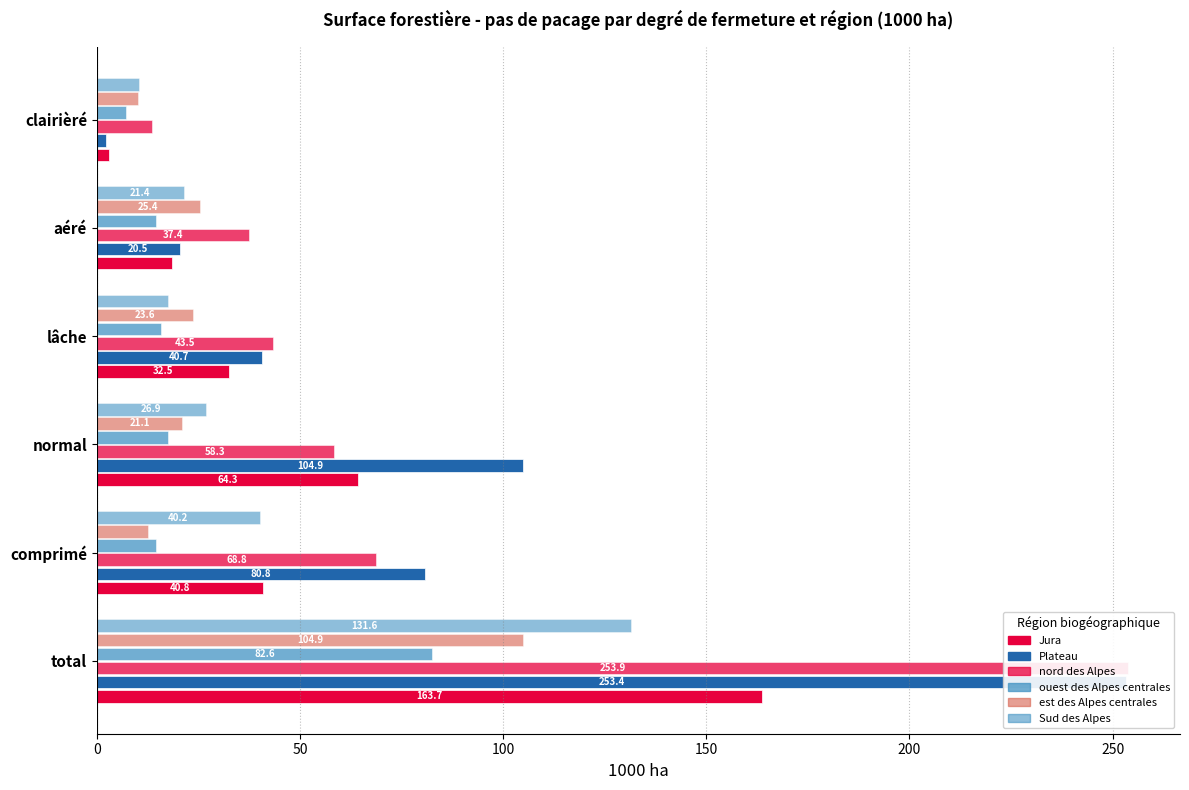

Reading right to left, transcribe all the data shown in this chart.

Jura: 2.9	18.5	32.5	64.3	40.8	163.7
Plateau: 2.2	20.5	40.7	104.9	80.8	253.4
nord des Alpes: 13.7	37.4	43.5	58.3	68.8	253.9
ouest des Alpes centrales: 7.3	14.7	15.7	17.5	14.6	82.6
est des Alpes centrales: 10.2	25.4	23.6	21.1	12.6	104.9
Sud des Alpes: 10.3	21.4	17.6	26.9	40.2	131.6